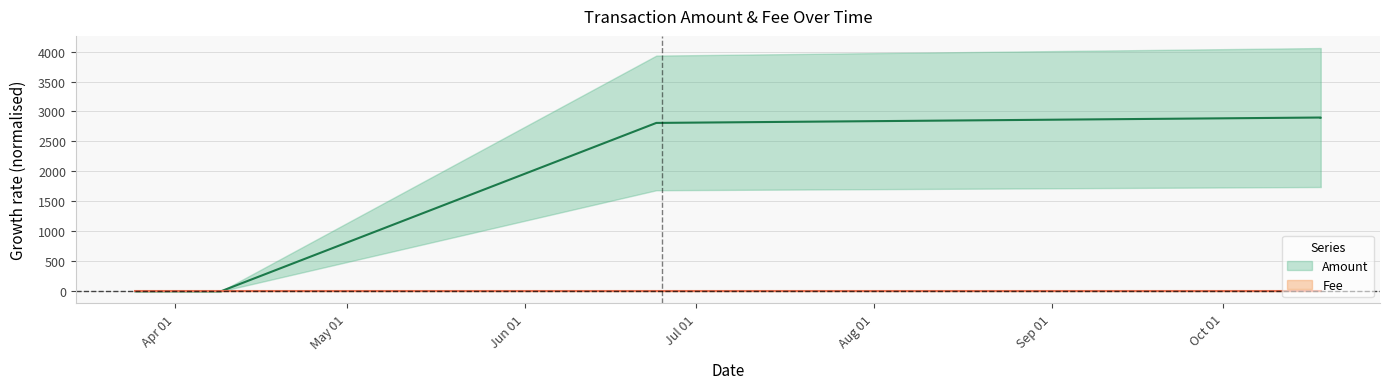

List the labels in order of Fee value, largest first.

2017-04-02, 2017-03-25, 2017-04-02, 2017-04-09, 2017-06-24, 2017-06-24, 2017-10-18, 2017-10-18